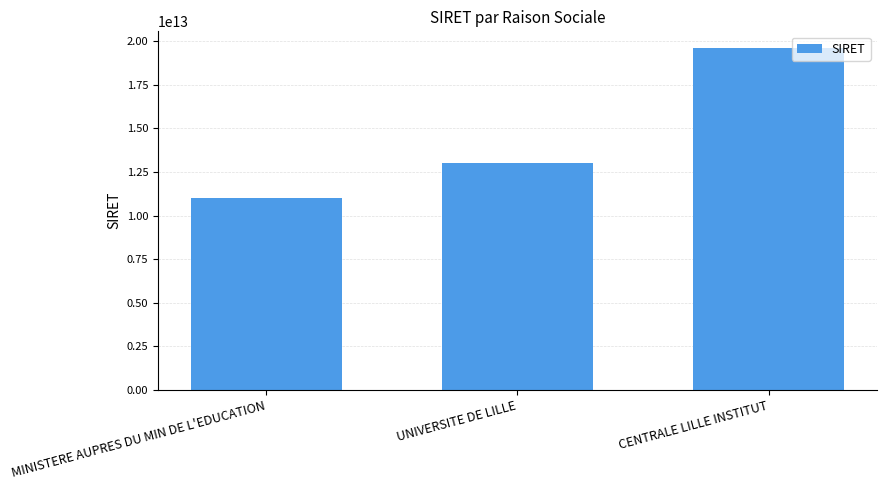

Count the number of categories in the chart.

3